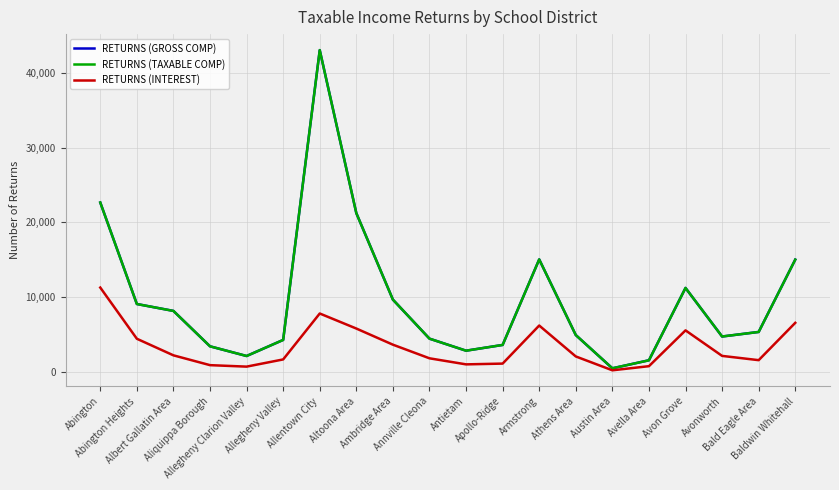

What is the highest value of the RETURNS (GROSS COMP) series?

43092